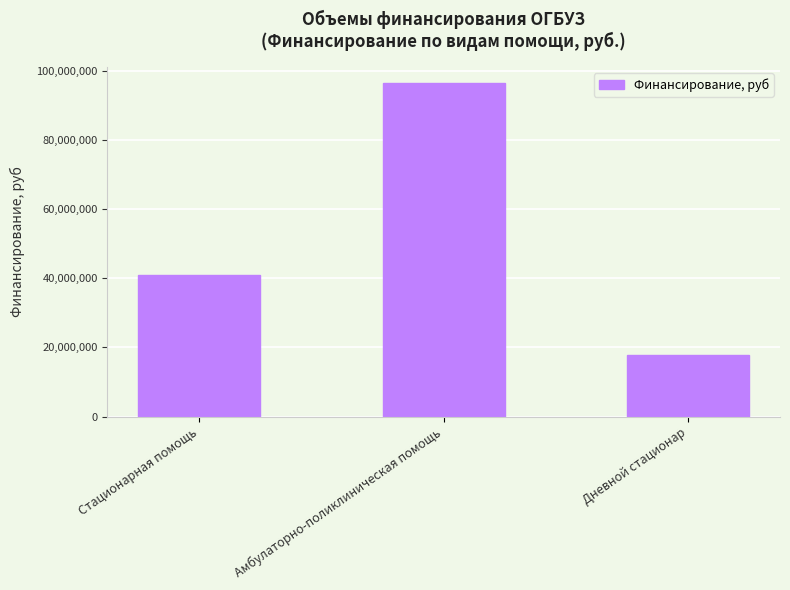

True or false: the data shows 24789802 at Дневной стационар.

False